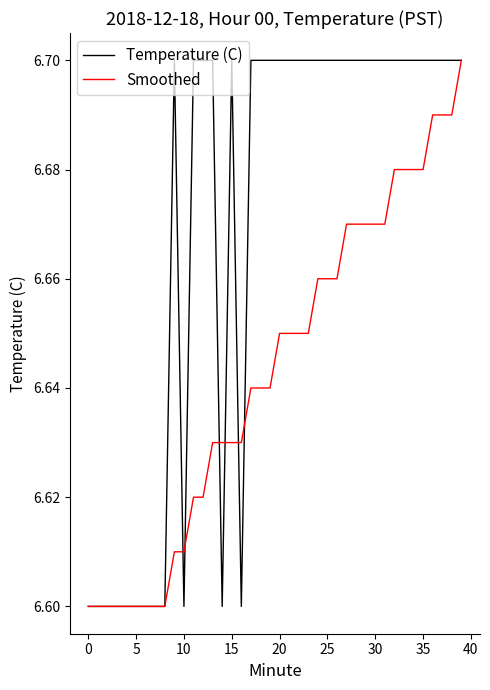

How many Temperature (C) values are between 6 and 7?

40